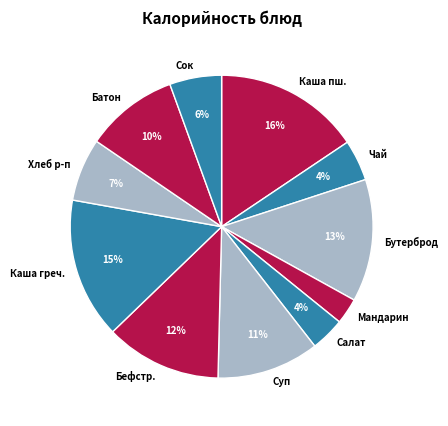

To the nearest percent, what percentage of the pie is Бутерброд?

13%